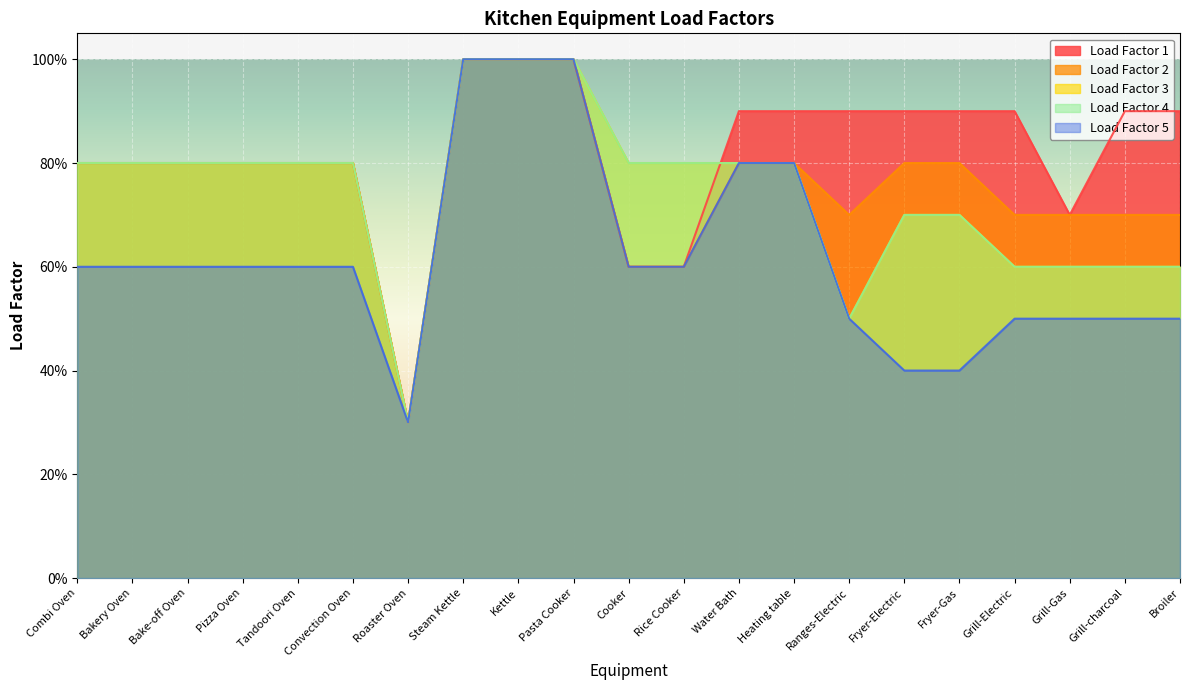

In Load Factor 3, how many points are lower than both neighbors (excluding endpoints)?

2